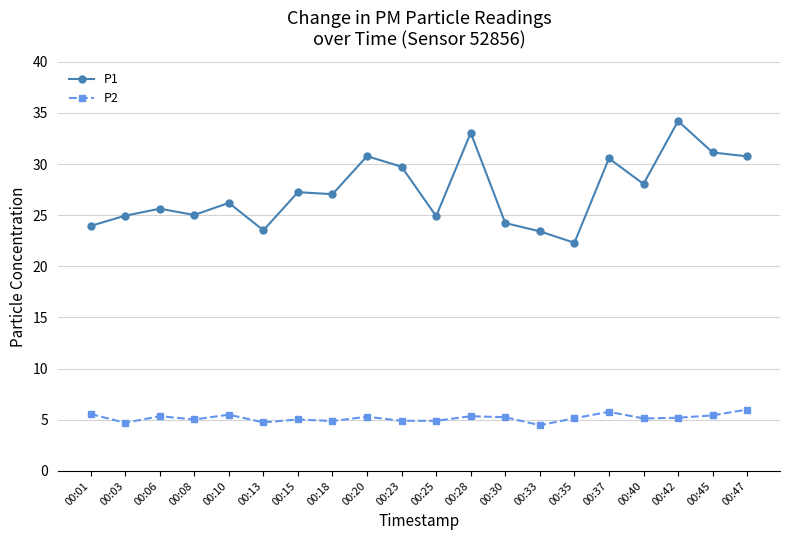

What is the value of the P2 point at the 14th from the left?

4.5